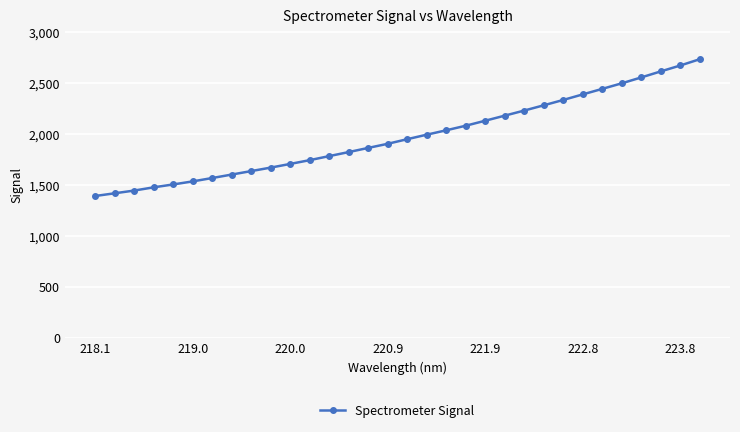

What is the smallest value displayed?

1391.1